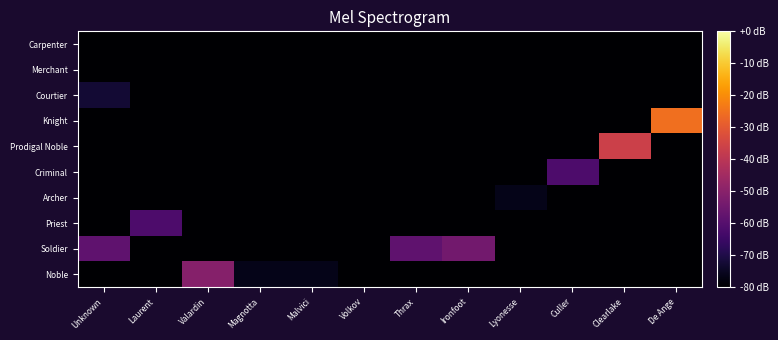

Reading left to right, what are all the values shown in this chart?

Noble: Unknown=-80.0	Laurent=-80.0	Valardin=-50.9	Magnotta=-76.4	Malvici=-76.4	Volkov=-80.0	Thrax=-80.0	Ironfoot=-80.0	Lyonesse=-80.0	Culler=-80.0	Clearlake=-80.0	De Ange=-80.0
Soldier: Unknown=-58.2	Laurent=-80.0	Valardin=-80.0	Magnotta=-80.0	Malvici=-80.0	Volkov=-80.0	Thrax=-58.2	Ironfoot=-54.5	Lyonesse=-80.0	Culler=-80.0	Clearlake=-80.0	De Ange=-80.0
Priest: Unknown=-80.0	Laurent=-61.8	Valardin=-80.0	Magnotta=-80.0	Malvici=-80.0	Volkov=-80.0	Thrax=-80.0	Ironfoot=-80.0	Lyonesse=-80.0	Culler=-80.0	Clearlake=-80.0	De Ange=-80.0
Archer: Unknown=-80.0	Laurent=-80.0	Valardin=-80.0	Magnotta=-80.0	Malvici=-80.0	Volkov=-80.0	Thrax=-80.0	Ironfoot=-80.0	Lyonesse=-76.4	Culler=-80.0	Clearlake=-80.0	De Ange=-80.0
Criminal: Unknown=-80.0	Laurent=-80.0	Valardin=-80.0	Magnotta=-80.0	Malvici=-80.0	Volkov=-80.0	Thrax=-80.0	Ironfoot=-80.0	Lyonesse=-80.0	Culler=-61.8	Clearlake=-80.0	De Ange=-80.0
Prodigal Noble: Unknown=-80.0	Laurent=-80.0	Valardin=-80.0	Magnotta=-80.0	Malvici=-80.0	Volkov=-80.0	Thrax=-80.0	Ironfoot=-80.0	Lyonesse=-80.0	Culler=-80.0	Clearlake=-36.4	De Ange=-80.0
Knight: Unknown=-80.0	Laurent=-80.0	Valardin=-80.0	Magnotta=-80.0	Malvici=-80.0	Volkov=-80.0	Thrax=-80.0	Ironfoot=-80.0	Lyonesse=-80.0	Culler=-80.0	Clearlake=-80.0	De Ange=-25.5
Courtier: Unknown=-72.7	Laurent=-80.0	Valardin=-80.0	Magnotta=-80.0	Malvici=-80.0	Volkov=-80.0	Thrax=-80.0	Ironfoot=-80.0	Lyonesse=-80.0	Culler=-80.0	Clearlake=-80.0	De Ange=-80.0
Merchant: Unknown=-80.0	Laurent=-80.0	Valardin=-80.0	Magnotta=-80.0	Malvici=-80.0	Volkov=-80.0	Thrax=-80.0	Ironfoot=-80.0	Lyonesse=-80.0	Culler=-80.0	Clearlake=-80.0	De Ange=-80.0
Carpenter: Unknown=-80.0	Laurent=-80.0	Valardin=-80.0	Magnotta=-80.0	Malvici=-80.0	Volkov=-80.0	Thrax=-80.0	Ironfoot=-80.0	Lyonesse=-80.0	Culler=-80.0	Clearlake=-80.0	De Ange=-80.0